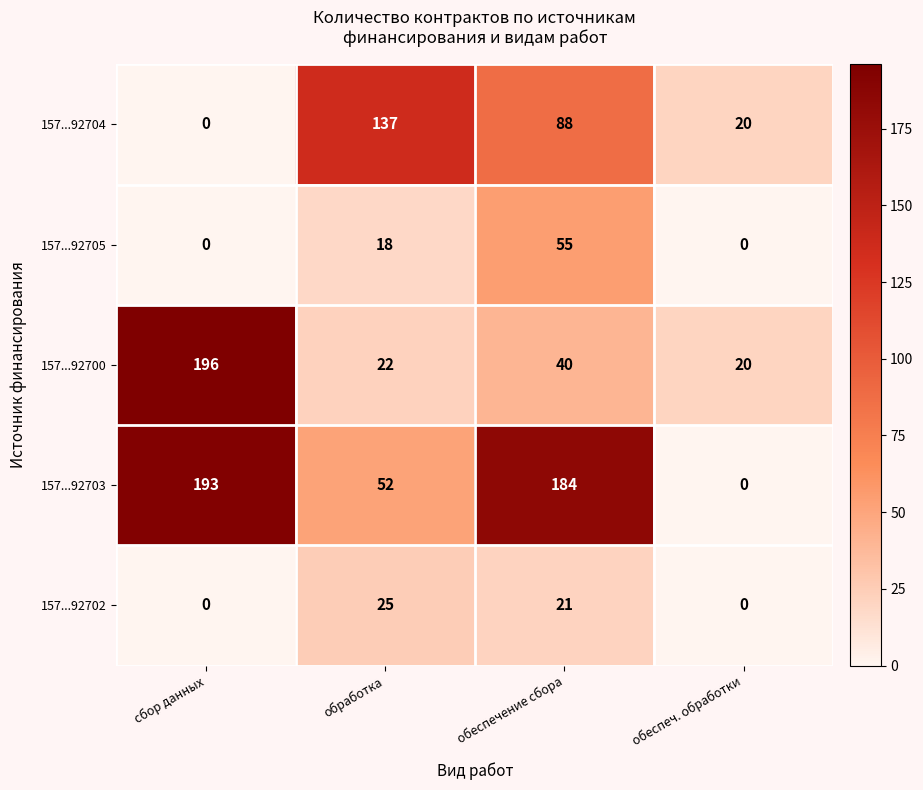

At which label does 157...92700 first exceed 40?

сбор данных